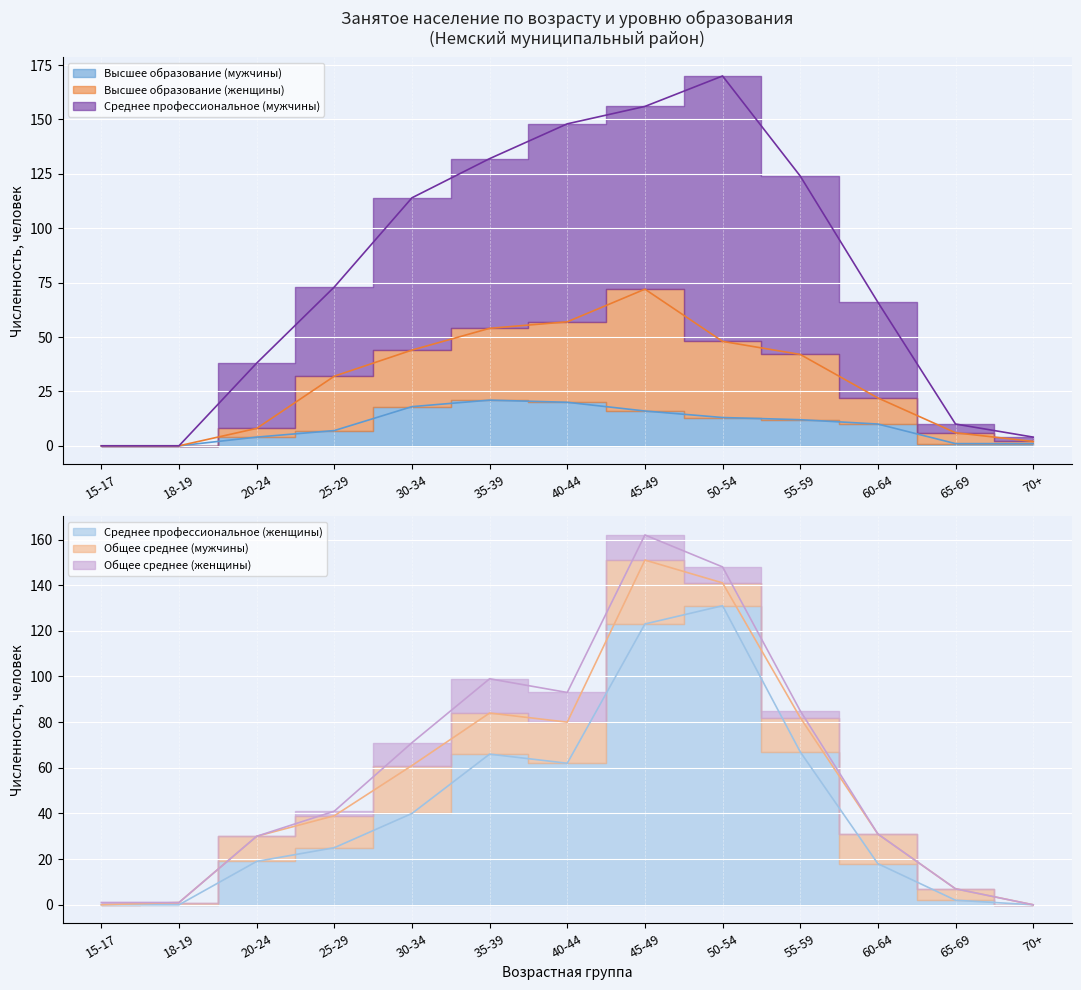

What is the difference between the Высшее образование (мужчины) values at 65-69 and 15-17?

1